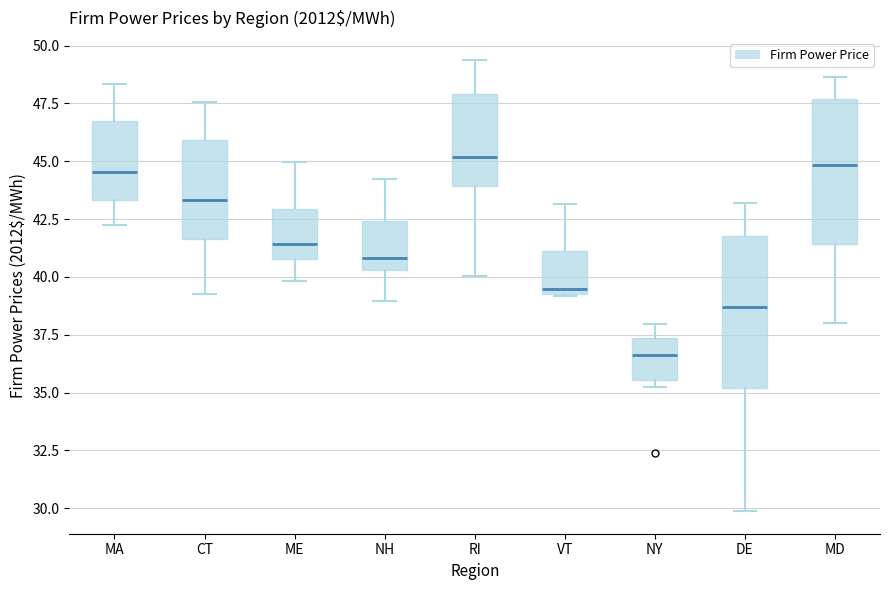

Reading left to right, transcribe this box plot: for each box, give where its median line is, the range the box spans, and where its two whiskers end, as read against the y-axis. The values are not printed on the chart, so give them approximately, as read against the axis.

MA: median 44.5, box 43.5 to 46.5, whiskers 42.0 to 48.5
CT: median 43.5, box 41.5 to 46.0, whiskers 39.5 to 47.5
ME: median 41.5, box 41.0 to 43.0, whiskers 40.0 to 45.0
NH: median 41.0, box 40.5 to 42.5, whiskers 39.0 to 44.0
RI: median 45.0, box 44.0 to 48.0, whiskers 40.0 to 49.5
VT: median 39.5, box 39.0 to 41.0, whiskers 39.0 to 43.0
NY: median 36.5, box 35.5 to 37.5, whiskers 35.0 to 38.0
DE: median 38.5, box 35.0 to 42.0, whiskers 30.0 to 43.0
MD: median 45.0, box 41.5 to 47.5, whiskers 38.0 to 48.5